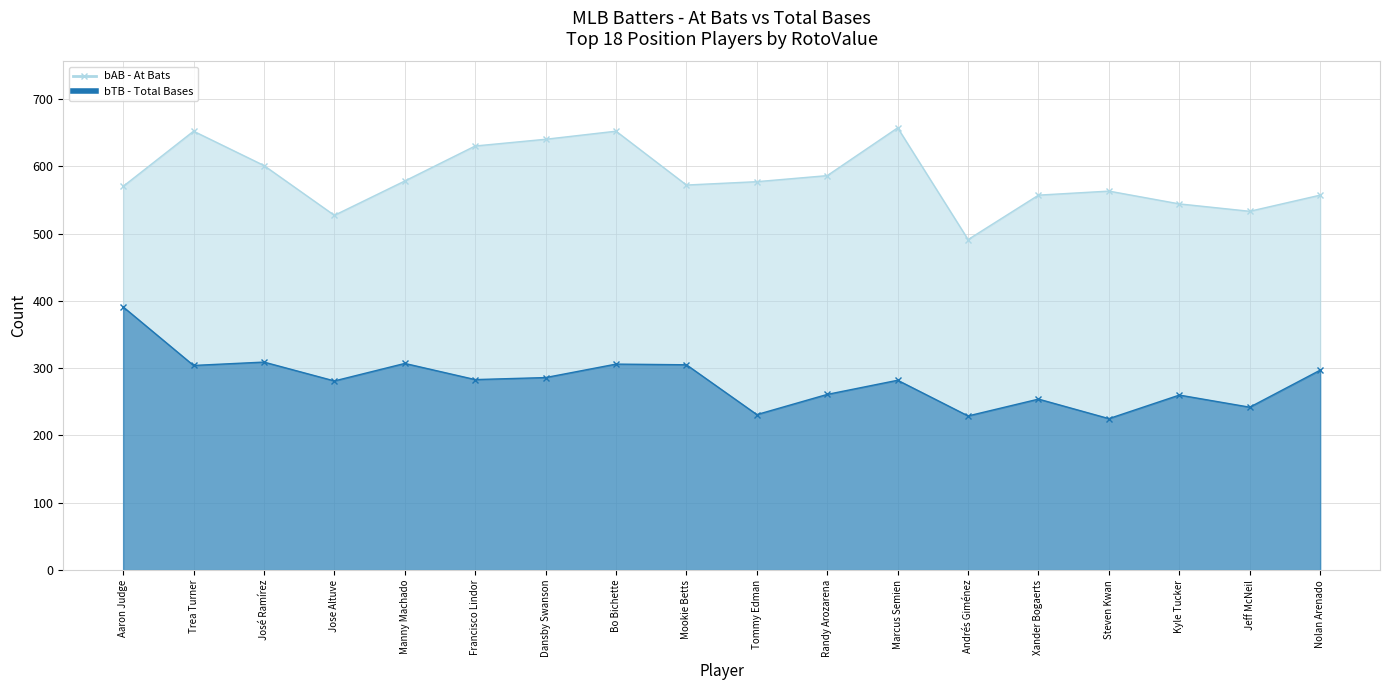

What is the label of the 4th point from the left?

Jose Altuve